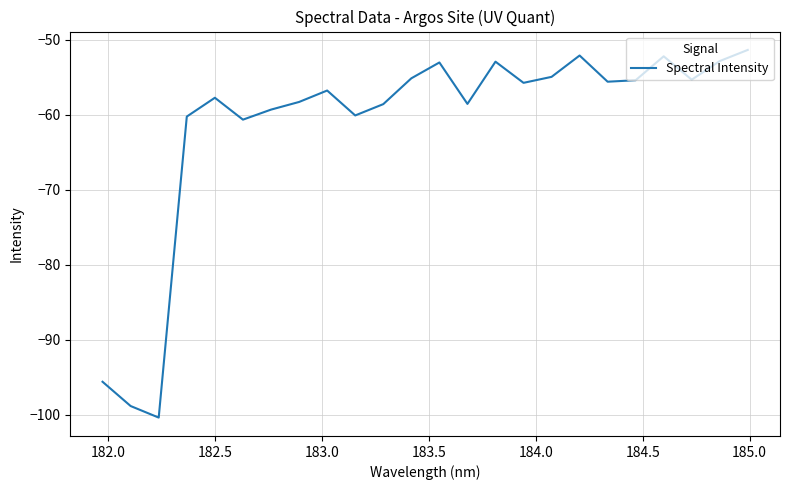

What is the maximum value shown in the chart?

-51.4